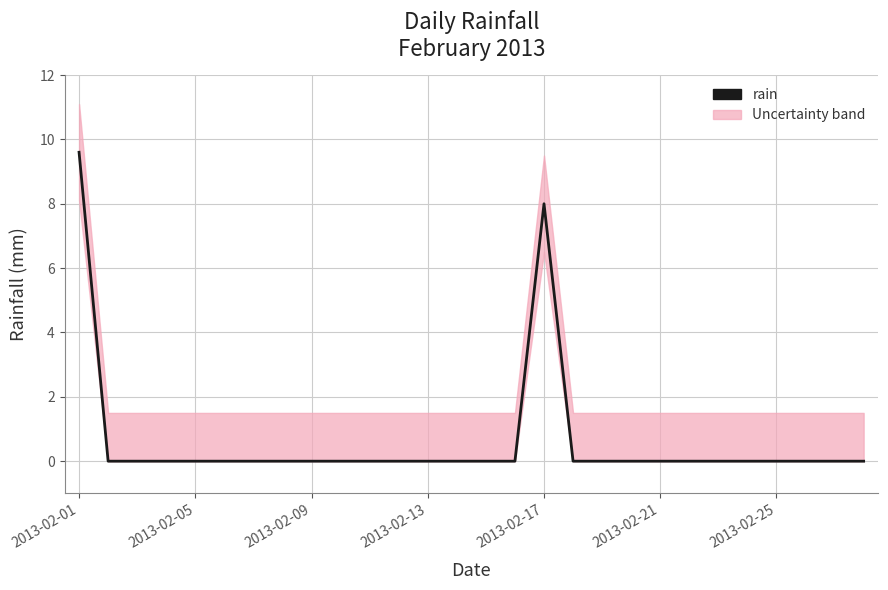

Count the values in the range 0 to 1.

26